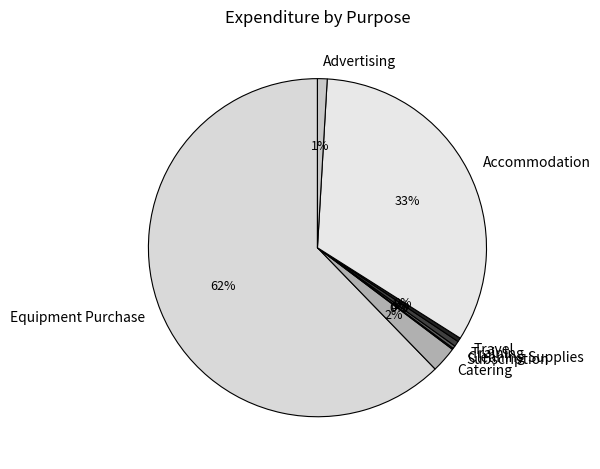

To the nearest percent, what is the average slice percentage?

12%